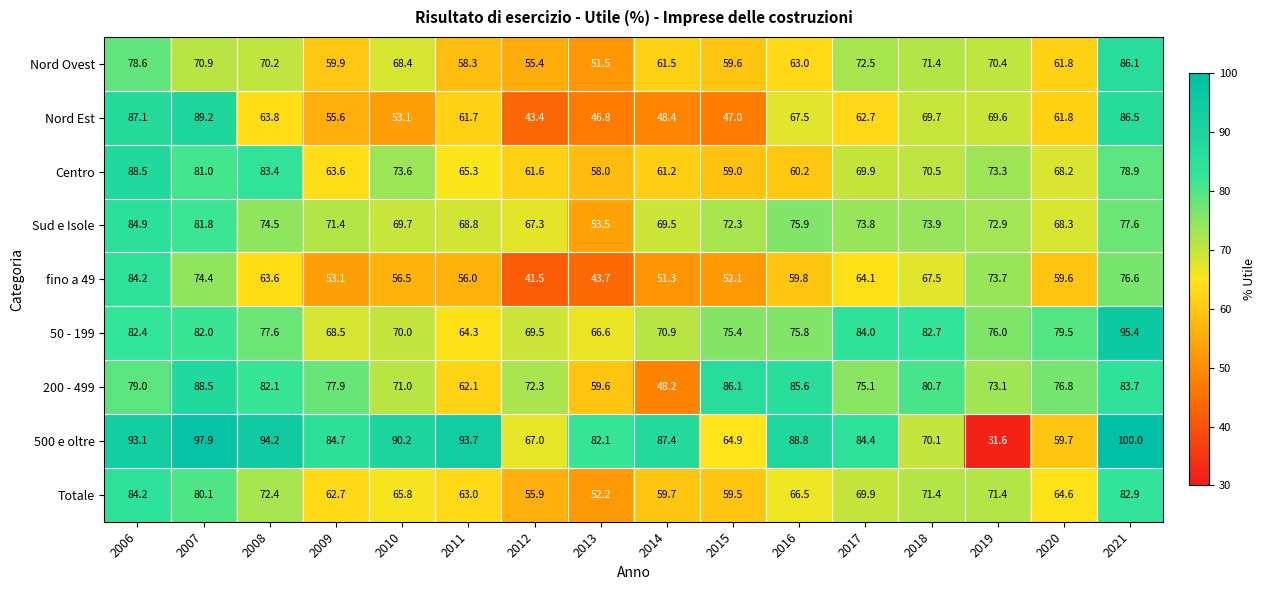

What is the sum of the Centro values at 2018 and 2006?

159.0